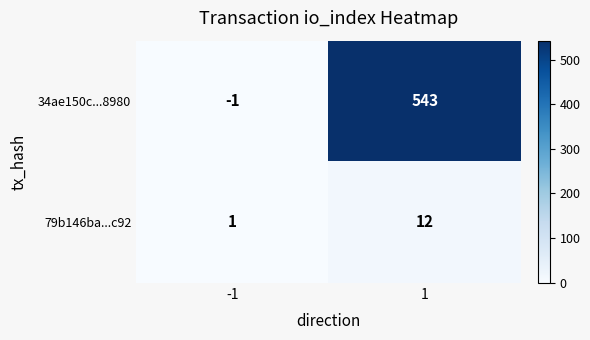

Which series has the widest spread of values?

34ae150c...8980